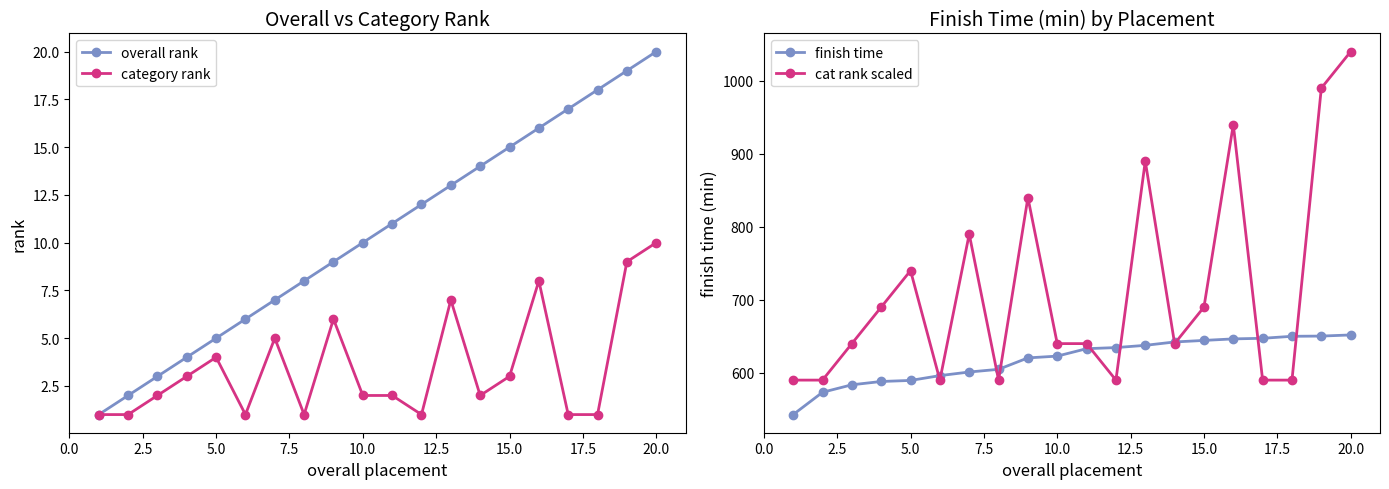

How many interior local valleys does the cat rank scaled series have?

4